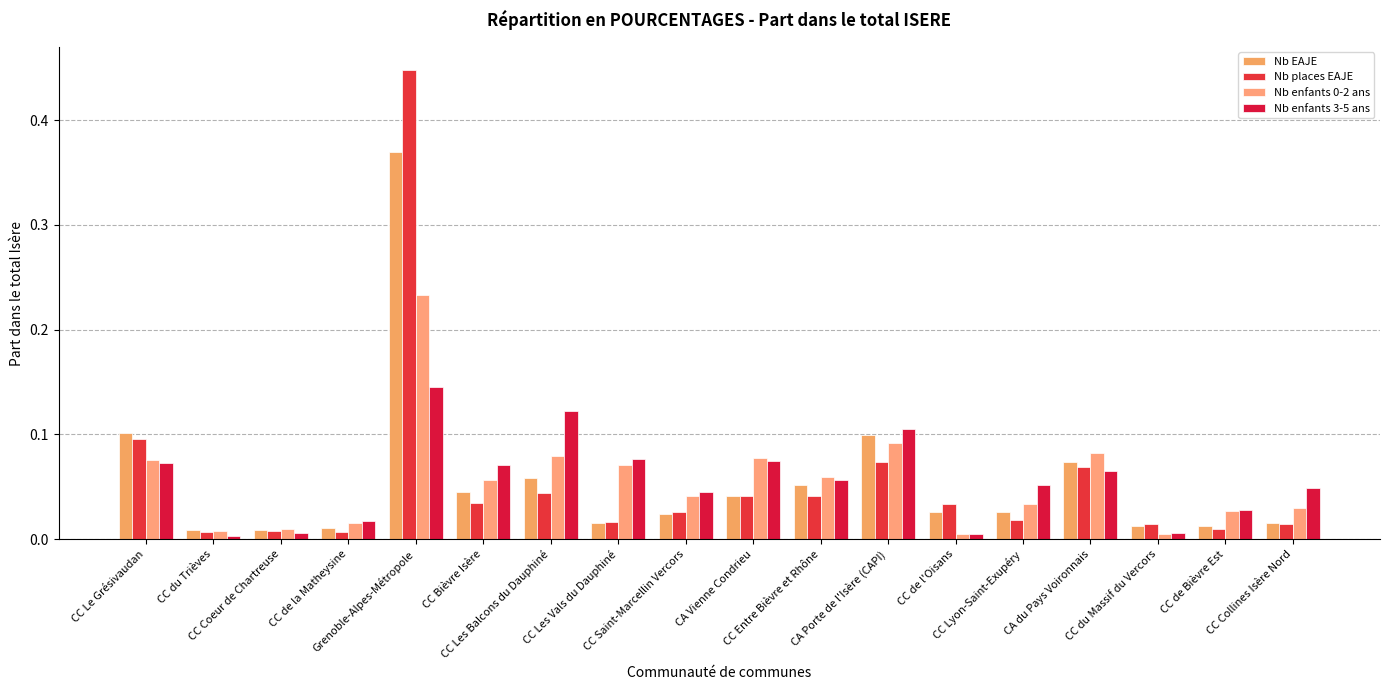

What is the difference between the maximum and minimum values in the Nb places EAJE series?

0.4